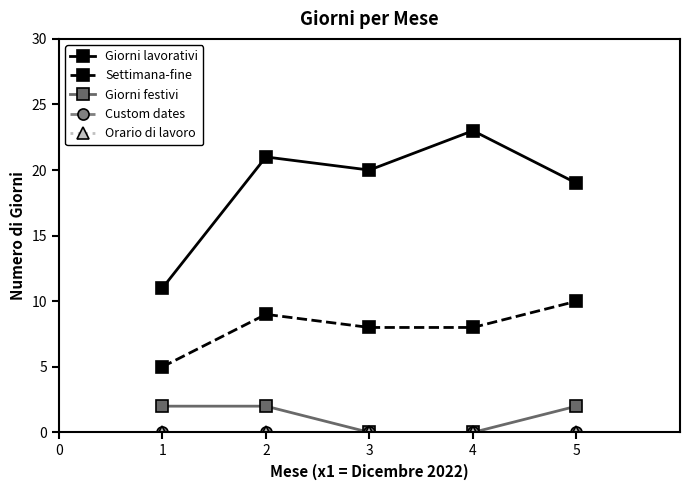

List the labels in order of Settimana-fine value, largest first.

5, 2, 3, 4, 1